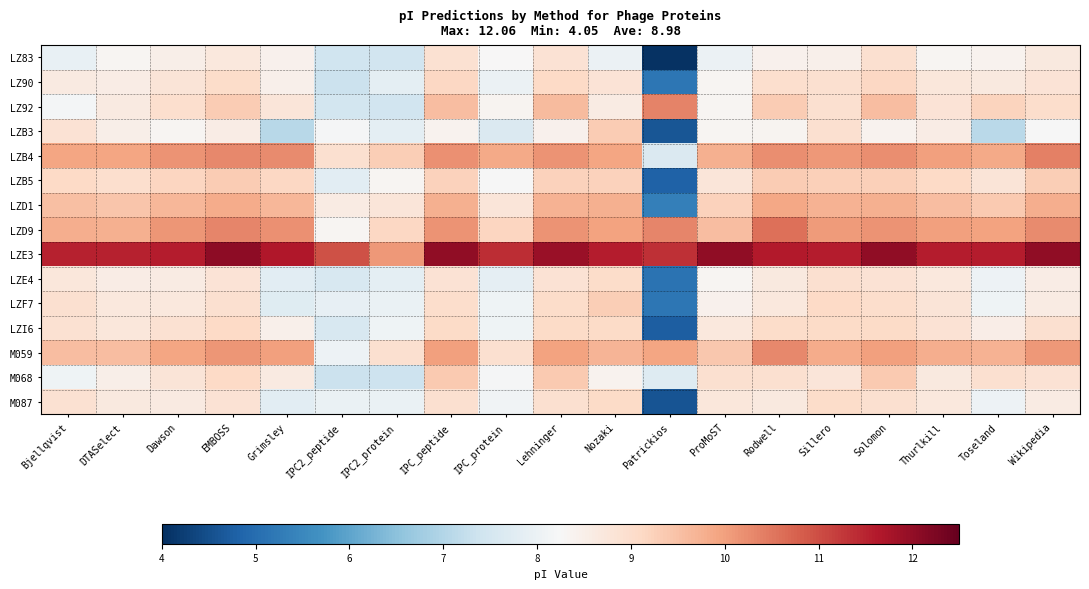

Reading left to right, extract all data points from this chart.

LZ83: Bjellqvist=7.9	DTASelect=8.3	Dawson=8.5	EMBOSS=8.7	Grimsley=8.4	IPC2_peptide=7.4	IPC2_protein=7.4	IPC_peptide=8.9	IPC_protein=8.3	Lehninger=8.9	Nozaki=8.0	Patrickios=4.0	ProMoST=8.0	Rodwell=8.4	Sillero=8.5	Solomon=8.9	Thurlkill=8.3	Toseland=8.4	Wikipedia=8.7
LZ90: Bjellqvist=8.6	DTASelect=8.6	Dawson=8.8	EMBOSS=9.0	Grimsley=8.5	IPC2_peptide=7.4	IPC2_protein=7.8	IPC_peptide=9.1	IPC_protein=8.0	Lehninger=9.1	Nozaki=8.8	Patrickios=5.2	ProMoST=8.3	Rodwell=9.0	Sillero=8.9	Solomon=9.1	Thurlkill=8.7	Toseland=8.7	Wikipedia=8.8
LZ92: Bjellqvist=8.2	DTASelect=8.6	Dawson=9.0	EMBOSS=9.3	Grimsley=8.8	IPC2_peptide=7.5	IPC2_protein=7.4	IPC_peptide=9.6	IPC_protein=8.4	Lehninger=9.6	Nozaki=8.6	Patrickios=10.3	ProMoST=8.3	Rodwell=9.3	Sillero=8.9	Solomon=9.6	Thurlkill=8.8	Toseland=9.2	Wikipedia=9.0
LZB3: Bjellqvist=8.9	DTASelect=8.5	Dawson=8.3	EMBOSS=8.6	Grimsley=7.1	IPC2_peptide=8.2	IPC2_protein=7.8	IPC_peptide=8.4	IPC_protein=7.6	Lehninger=8.4	Nozaki=9.3	Patrickios=4.6	ProMoST=8.3	Rodwell=8.4	Sillero=8.9	Solomon=8.4	Thurlkill=8.6	Toseland=7.1	Wikipedia=8.2
LZB4: Bjellqvist=9.9	DTASelect=9.9	Dawson=10.1	EMBOSS=10.3	Grimsley=10.2	IPC2_peptide=8.9	IPC2_protein=9.3	IPC_peptide=10.2	IPC_protein=9.9	Lehninger=10.2	Nozaki=9.9	Patrickios=7.6	ProMoST=9.8	Rodwell=10.2	Sillero=10.1	Solomon=10.2	Thurlkill=10.0	Toseland=9.9	Wikipedia=10.4
LZB5: Bjellqvist=9.1	DTASelect=9.0	Dawson=9.2	EMBOSS=9.3	Grimsley=9.1	IPC2_peptide=7.8	IPC2_protein=8.3	IPC_peptide=9.2	IPC_protein=8.2	Lehninger=9.2	Nozaki=9.2	Patrickios=4.8	ProMoST=8.8	Rodwell=9.3	Sillero=9.3	Solomon=9.3	Thurlkill=9.1	Toseland=8.8	Wikipedia=9.3
LZD1: Bjellqvist=9.5	DTASelect=9.4	Dawson=9.7	EMBOSS=9.8	Grimsley=9.7	IPC2_peptide=8.6	IPC2_protein=8.8	IPC_peptide=9.8	IPC_protein=8.8	Lehninger=9.7	Nozaki=9.8	Patrickios=5.3	ProMoST=9.2	Rodwell=9.9	Sillero=9.7	Solomon=9.8	Thurlkill=9.6	Toseland=9.4	Wikipedia=9.8
LZD9: Bjellqvist=9.8	DTASelect=9.8	Dawson=10.1	EMBOSS=10.3	Grimsley=10.2	IPC2_peptide=8.3	IPC2_protein=9.1	IPC_peptide=10.2	IPC_protein=9.2	Lehninger=10.1	Nozaki=10.0	Patrickios=10.3	ProMoST=9.6	Rodwell=10.6	Sillero=10.0	Solomon=10.2	Thurlkill=10.0	Toseland=10.0	Wikipedia=10.3
LZE3: Bjellqvist=11.5	DTASelect=11.5	Dawson=11.6	EMBOSS=12.1	Grimsley=11.6	IPC2_peptide=10.9	IPC2_protein=10.1	IPC_peptide=12.0	IPC_protein=11.4	Lehninger=11.9	Nozaki=11.6	Patrickios=11.4	ProMoST=12.0	Rodwell=11.6	Sillero=11.6	Solomon=12.0	Thurlkill=11.6	Toseland=11.6	Wikipedia=12.0
LZE4: Bjellqvist=8.7	DTASelect=8.6	Dawson=8.6	EMBOSS=8.8	Grimsley=7.8	IPC2_peptide=7.6	IPC2_protein=7.8	IPC_peptide=8.9	IPC_protein=7.9	Lehninger=8.9	Nozaki=9.0	Patrickios=5.1	ProMoST=8.3	Rodwell=8.7	Sillero=8.9	Solomon=8.9	Thurlkill=8.7	Toseland=8.0	Wikipedia=8.6
LZF7: Bjellqvist=8.9	DTASelect=8.7	Dawson=8.7	EMBOSS=8.9	Grimsley=7.7	IPC2_peptide=7.9	IPC2_protein=8.0	IPC_peptide=9.0	IPC_protein=8.1	Lehninger=9.0	Nozaki=9.3	Patrickios=5.2	ProMoST=8.4	Rodwell=8.7	Sillero=9.1	Solomon=9.0	Thurlkill=8.8	Toseland=8.1	Wikipedia=8.6
LZI6: Bjellqvist=8.9	DTASelect=8.7	Dawson=8.9	EMBOSS=9.1	Grimsley=8.5	IPC2_peptide=7.6	IPC2_protein=8.1	IPC_peptide=9.1	IPC_protein=8.1	Lehninger=9.1	Nozaki=9.1	Patrickios=4.7	ProMoST=8.7	Rodwell=9.0	Sillero=9.1	Solomon=9.1	Thurlkill=8.9	Toseland=8.5	Wikipedia=8.9
M059: Bjellqvist=9.6	DTASelect=9.6	Dawson=9.9	EMBOSS=10.1	Grimsley=10.0	IPC2_peptide=8.0	IPC2_protein=8.9	IPC_peptide=10.0	IPC_protein=8.9	Lehninger=10.0	Nozaki=9.7	Patrickios=9.9	ProMoST=9.4	Rodwell=10.3	Sillero=9.8	Solomon=10.0	Thurlkill=9.8	Toseland=9.7	Wikipedia=10.1
M068: Bjellqvist=8.1	DTASelect=8.5	Dawson=8.8	EMBOSS=9.1	Grimsley=8.6	IPC2_peptide=7.3	IPC2_protein=7.4	IPC_peptide=9.4	IPC_protein=8.2	Lehninger=9.4	Nozaki=8.4	Patrickios=7.7	ProMoST=8.9	Rodwell=8.9	Sillero=8.8	Solomon=9.4	Thurlkill=8.7	Toseland=8.9	Wikipedia=8.9
M087: Bjellqvist=8.9	DTASelect=8.7	Dawson=8.6	EMBOSS=8.9	Grimsley=7.8	IPC2_peptide=8.0	IPC2_protein=8.0	IPC_peptide=8.9	IPC_protein=8.1	Lehninger=8.9	Nozaki=9.1	Patrickios=4.6	ProMoST=8.7	Rodwell=8.7	Sillero=9.0	Solomon=8.9	Thurlkill=8.7	Toseland=8.0	Wikipedia=8.6